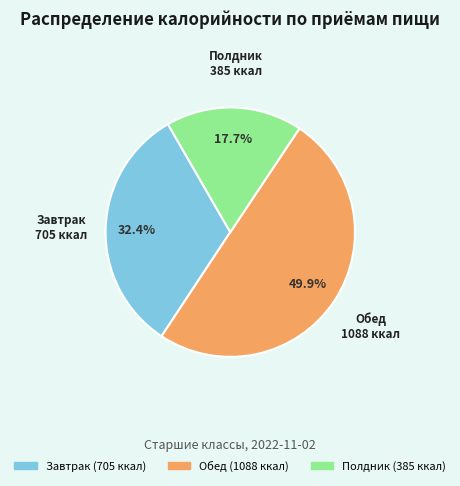

To the nearest percent, what portion does Полдник represent?

18%